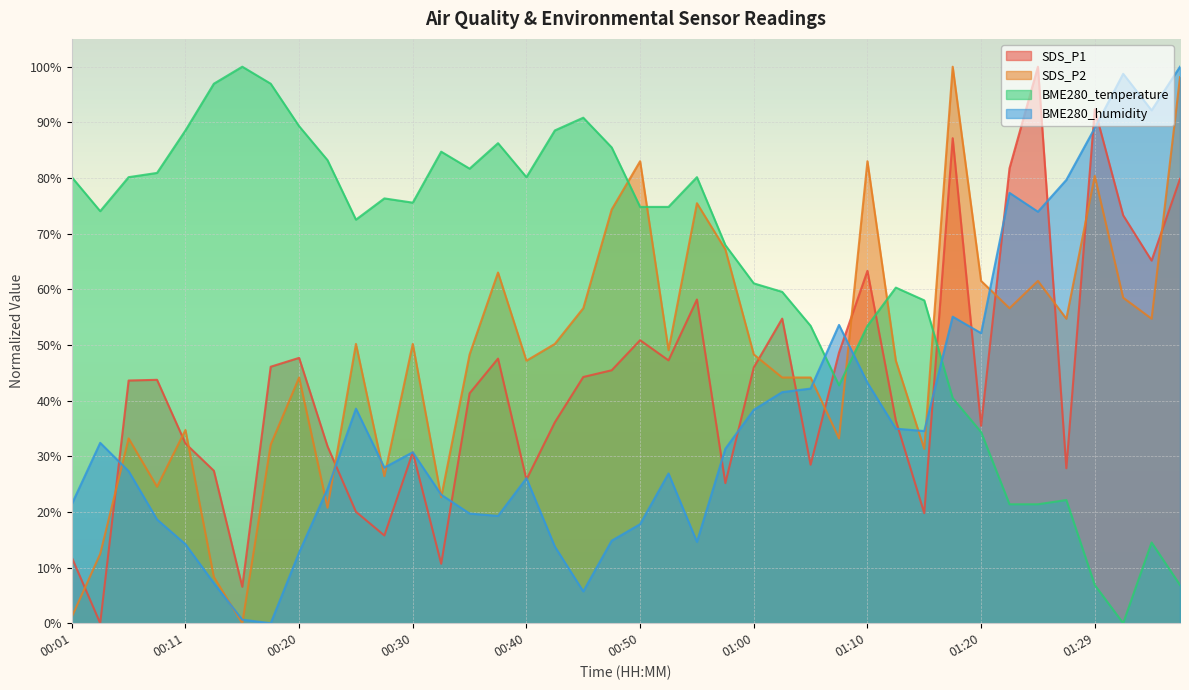

How many data points in SDS_P2 are less than 49?

20